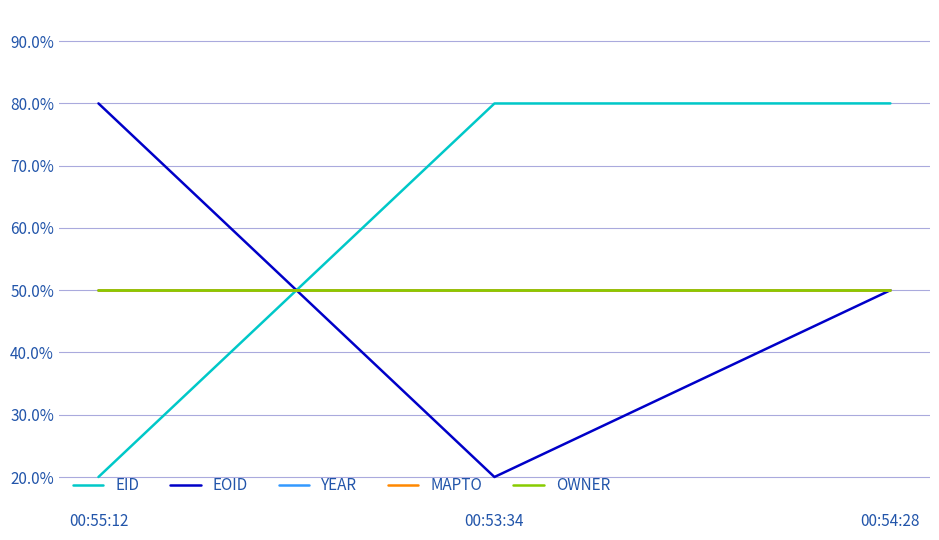

What is the total value across all series at 00:53:34?

2.5